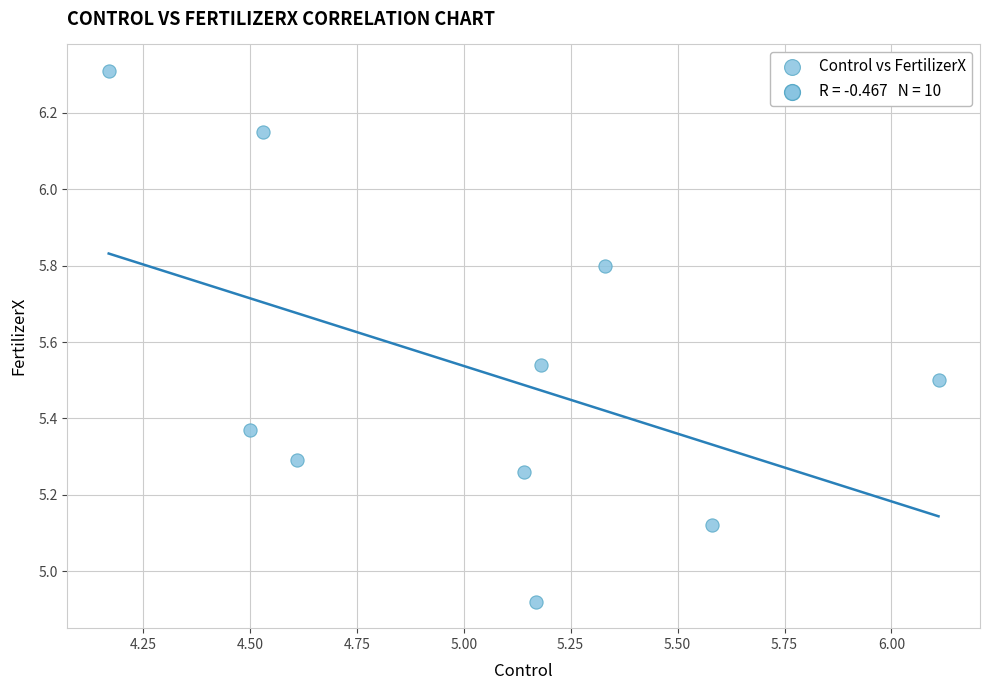

What is the range of Y values (max minus min)?

1.4